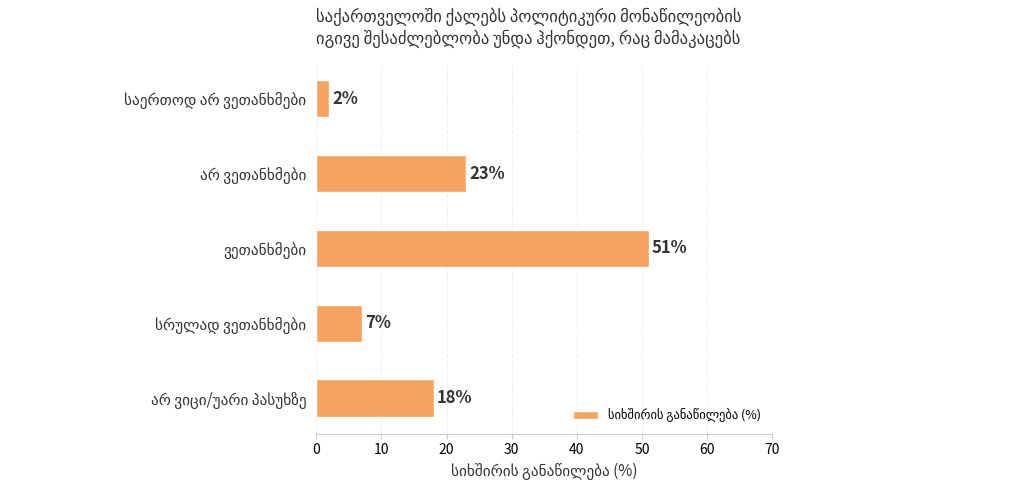

Are the bars grouped side by side (vs. stacked)?

No